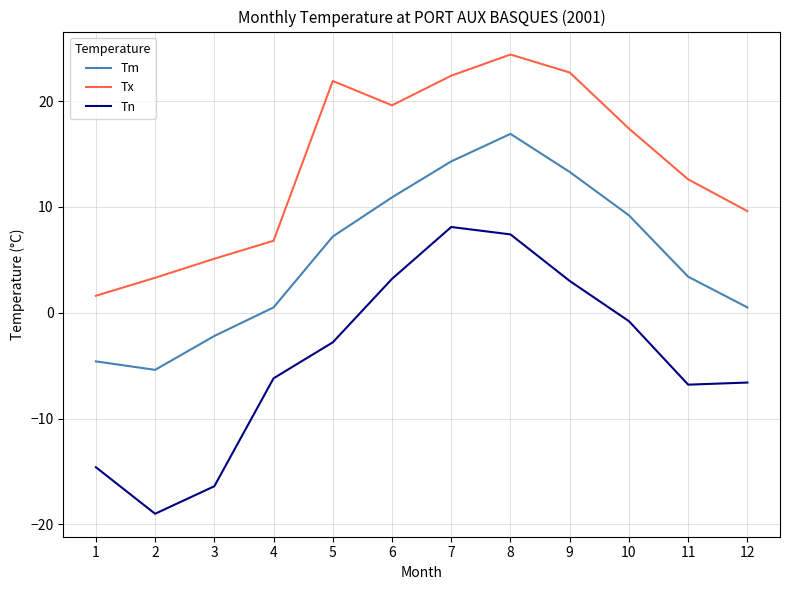

At which label does Tn first exceed -2?

6